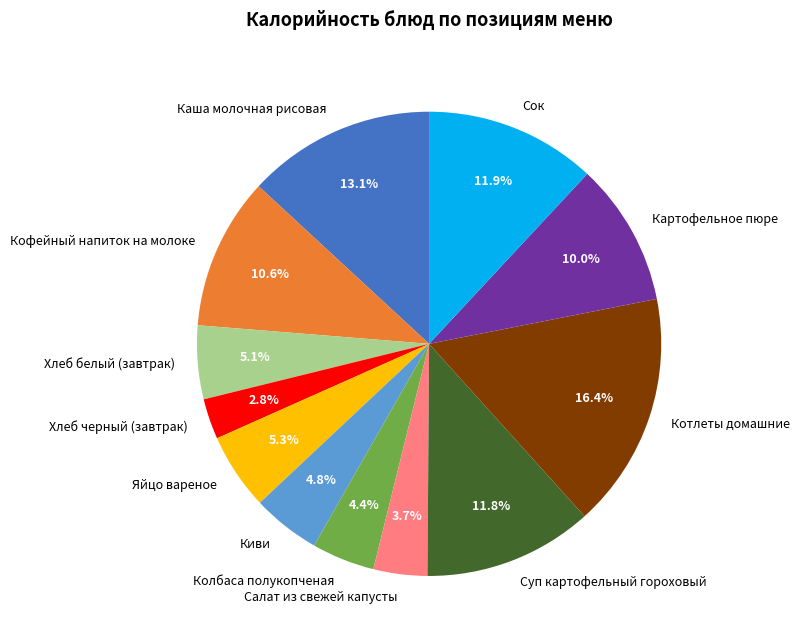

To the nearest percent, what portion does Сок represent?

12%